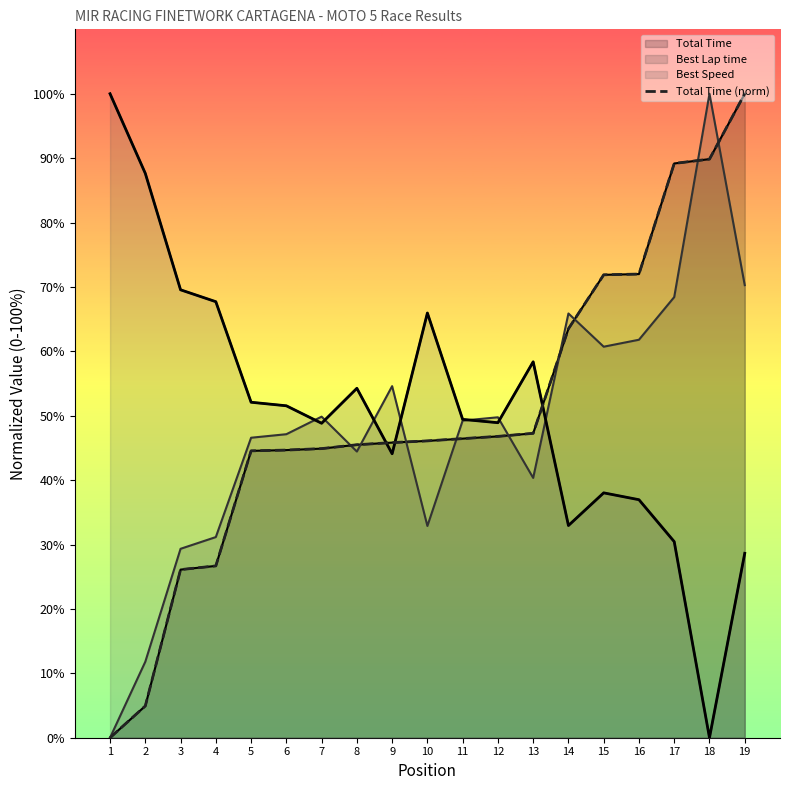

Which series has the largest total across all categories?

Best Speed